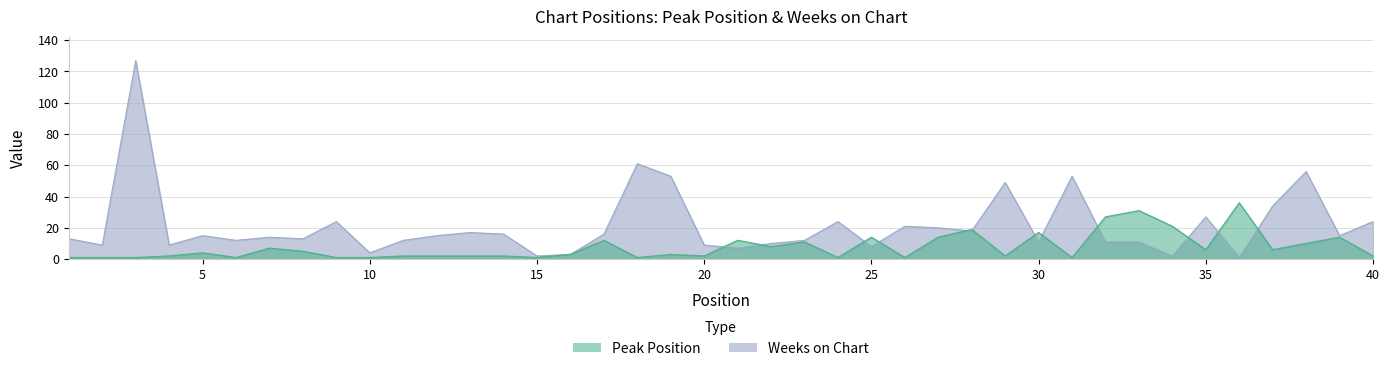

What is the difference between the Weeks on Chart values at 7 and 11?

2